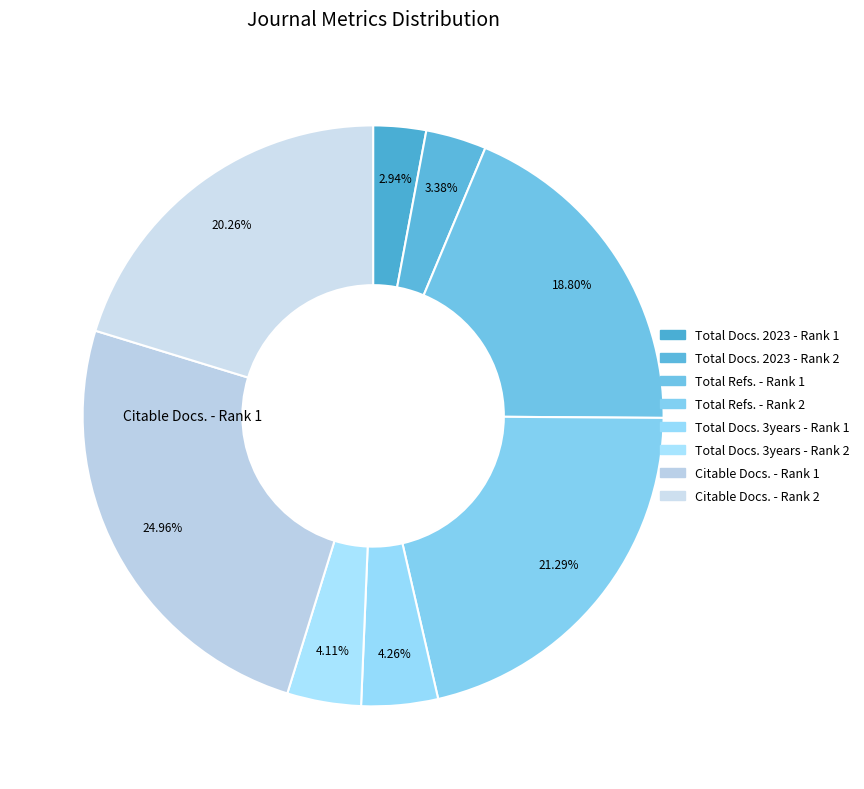

To the nearest percent, what portion does Total Docs. 3years - Rank 2 represent?

4%